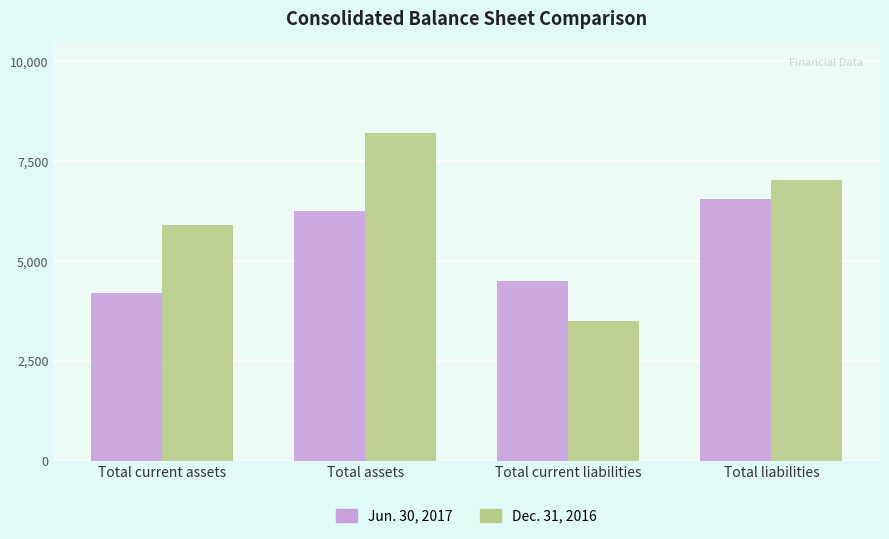

Where does the Dec. 31, 2016 series first go above 7025?

Total assets